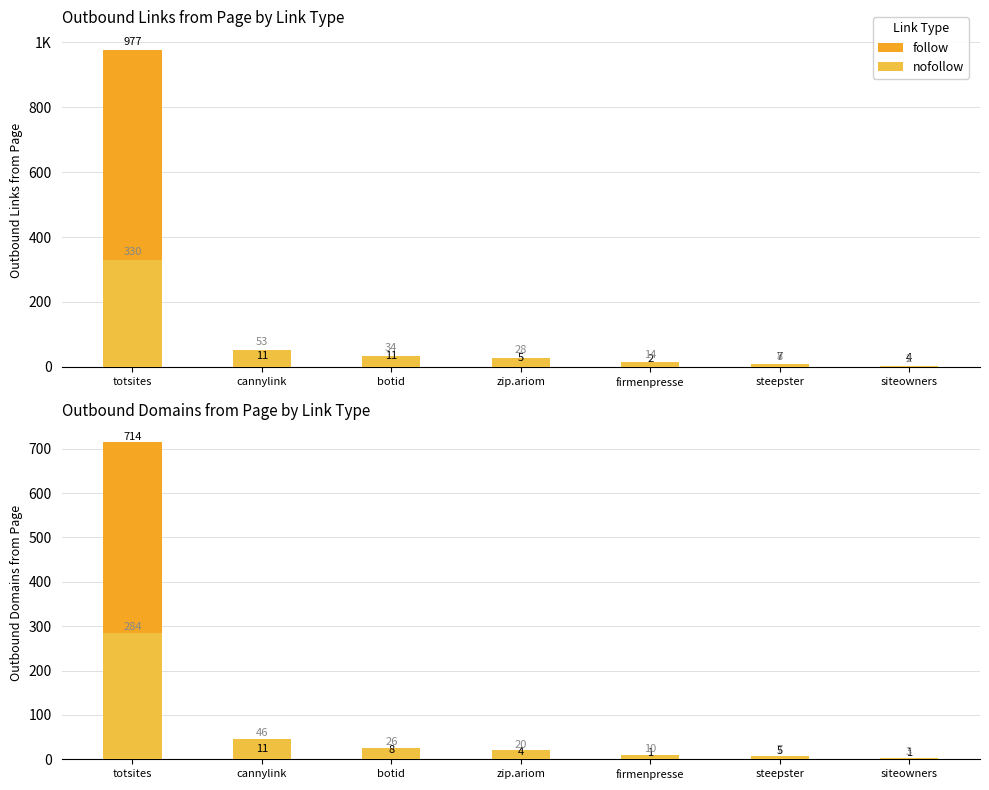

Which label corresponds to the smallest value in the chart?

firmenpresse